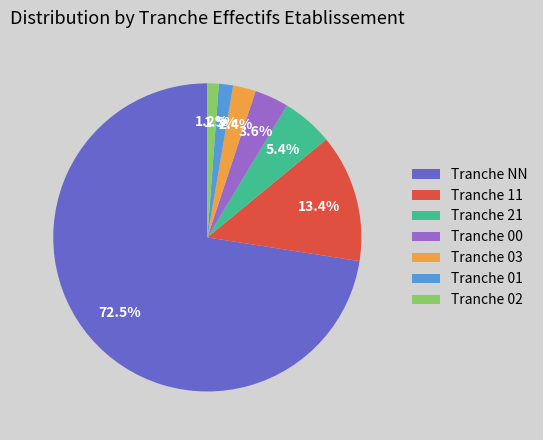

Which category has the biggest portion of the pie?

Tranche NN